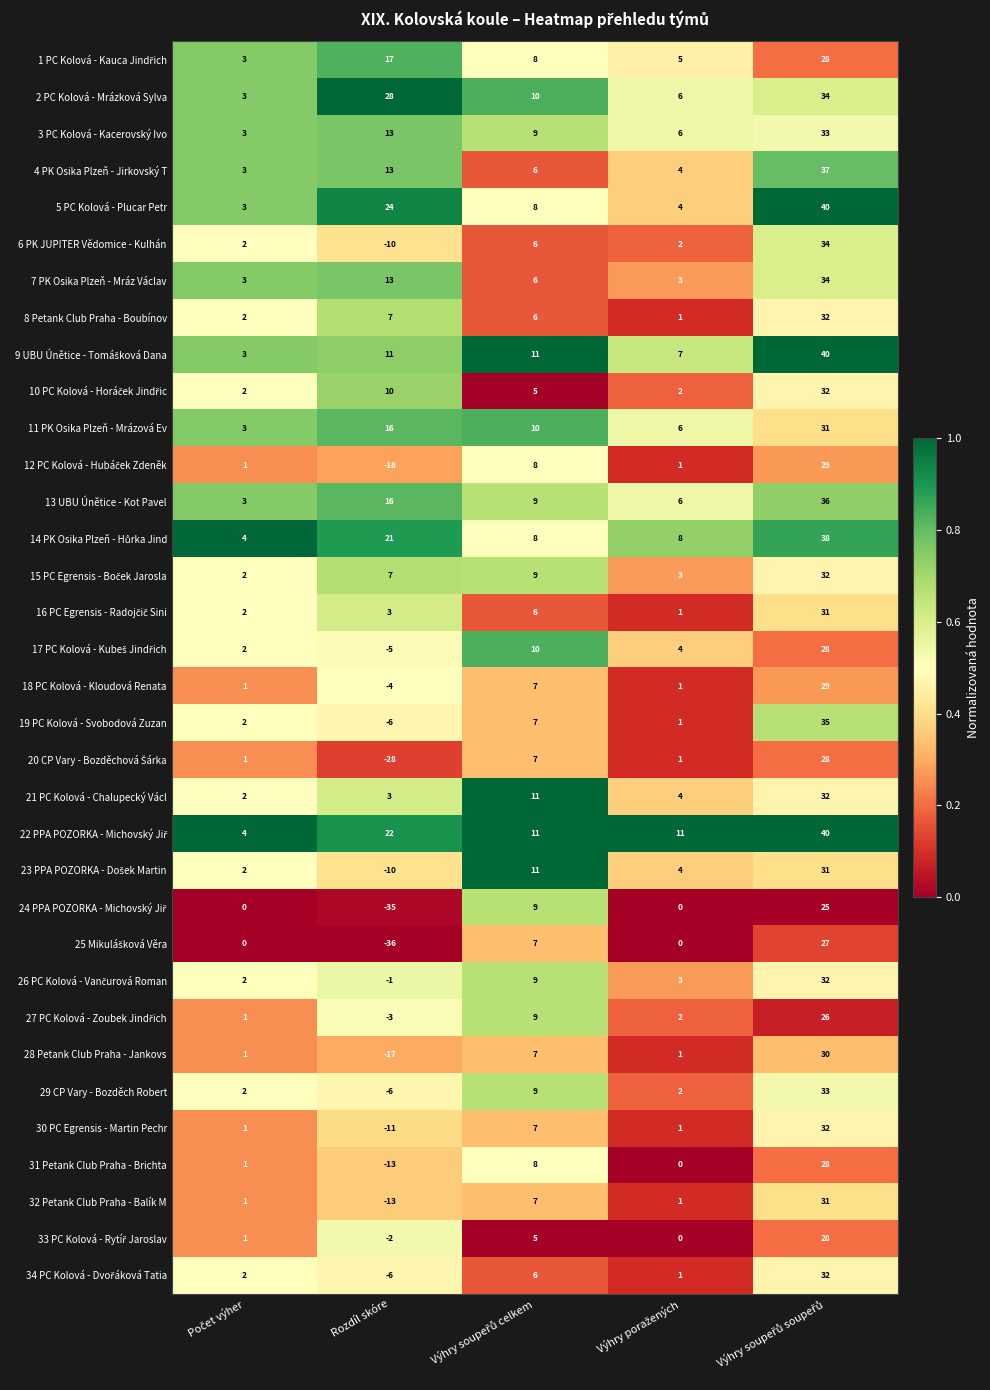

At which label is 5 PC Kolová - Plucar Petr closest to 21?

Rozdíl skóre